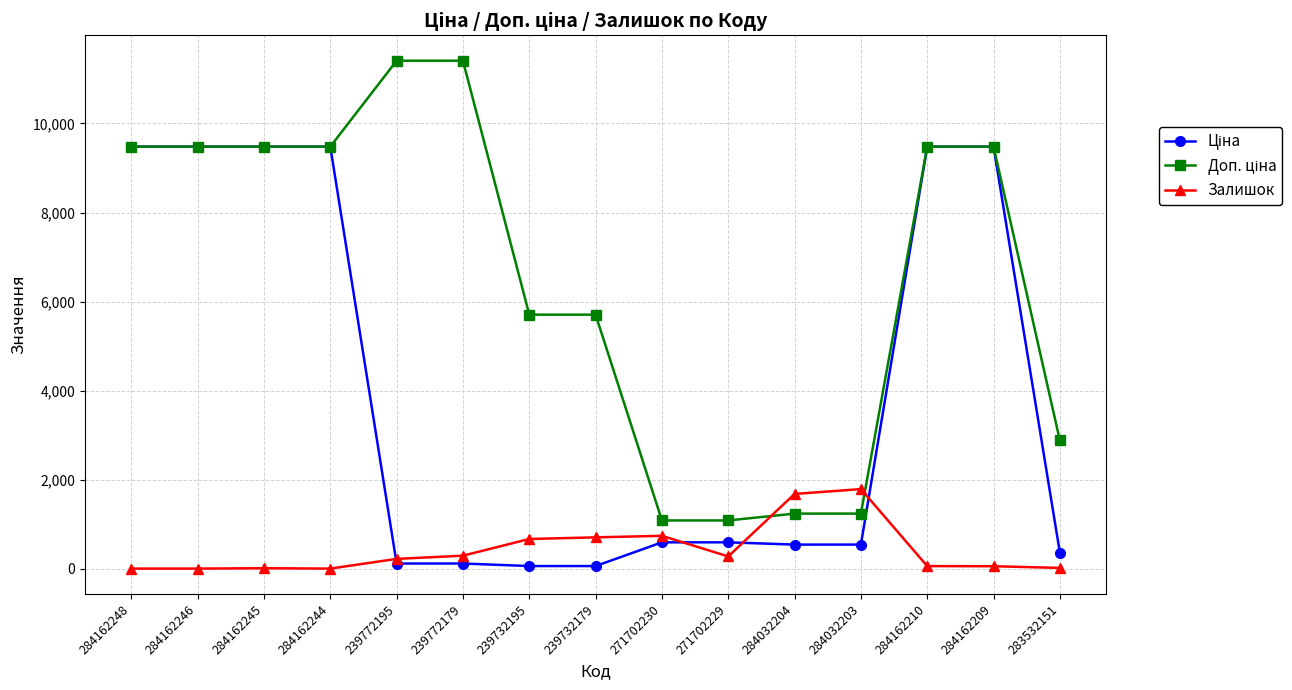

What is the label of the 4th point from the right?

284032203